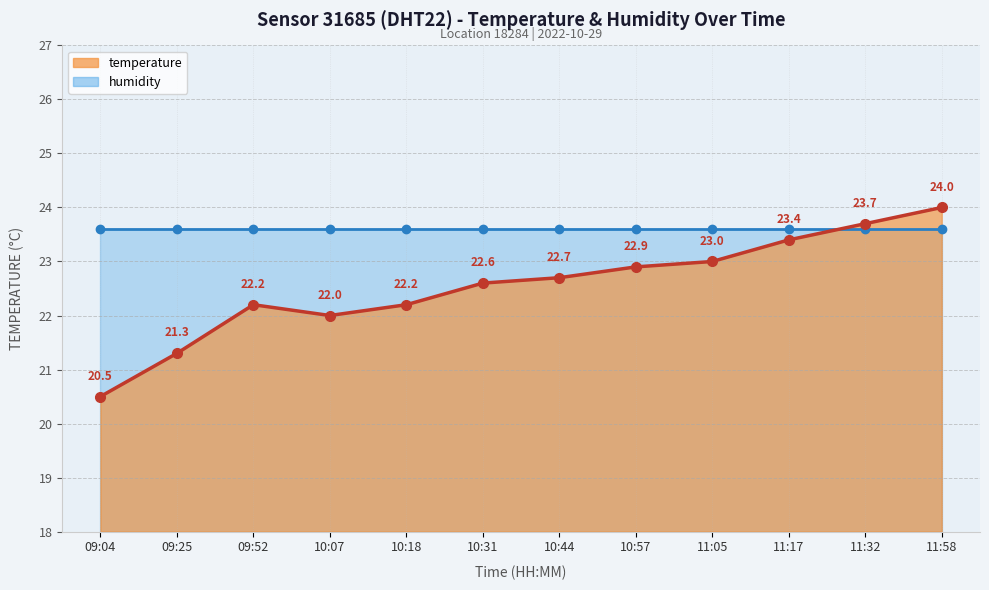

What is the approximate value at 11:17?

23.4